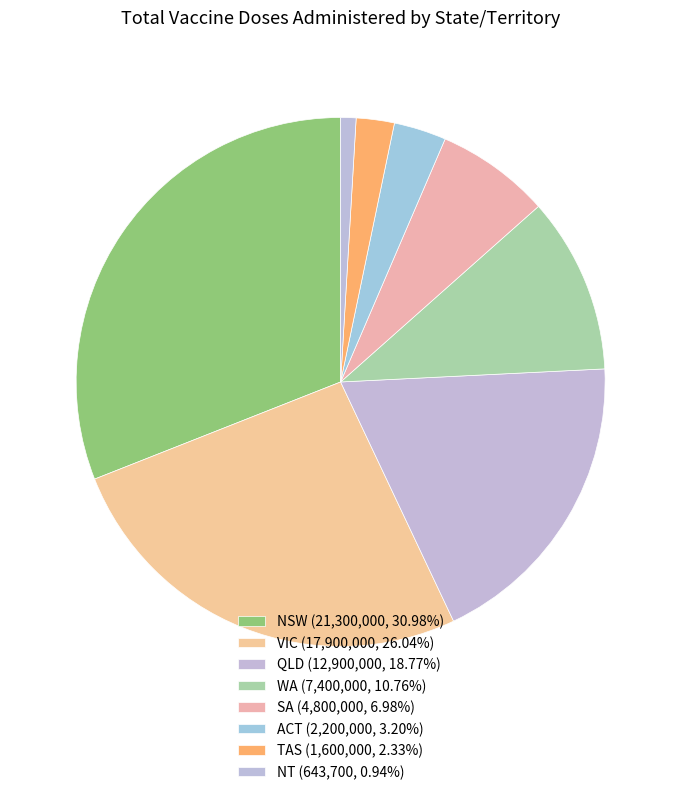

How many segments does this pie chart have?

8